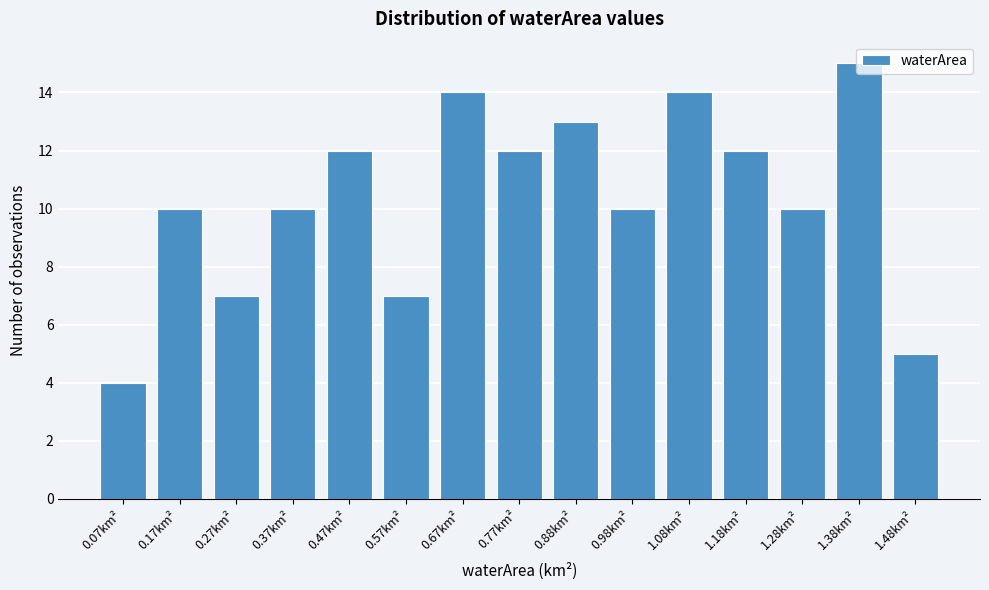

What is the approximate value at 1.38km²?

15